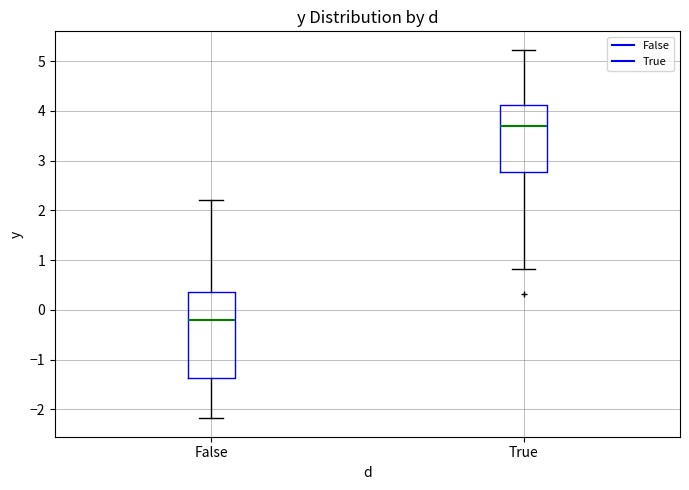

Comparing the boxes themselves (not the whiskers), which one is the tallest?

False